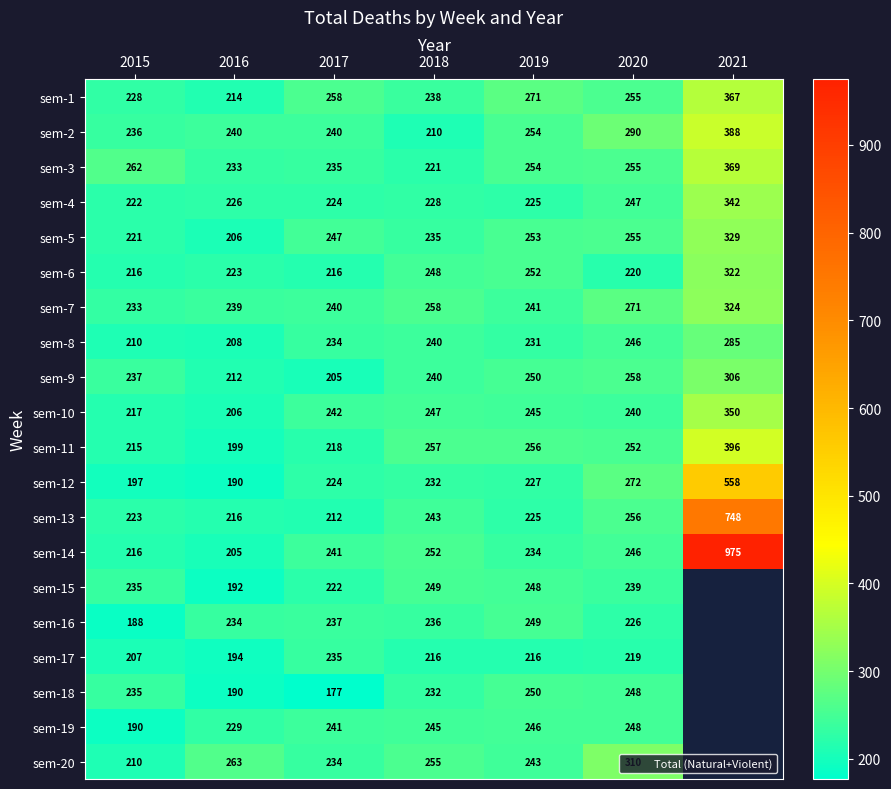

The value of sem-5 at 2021 is 329. True or false?

True